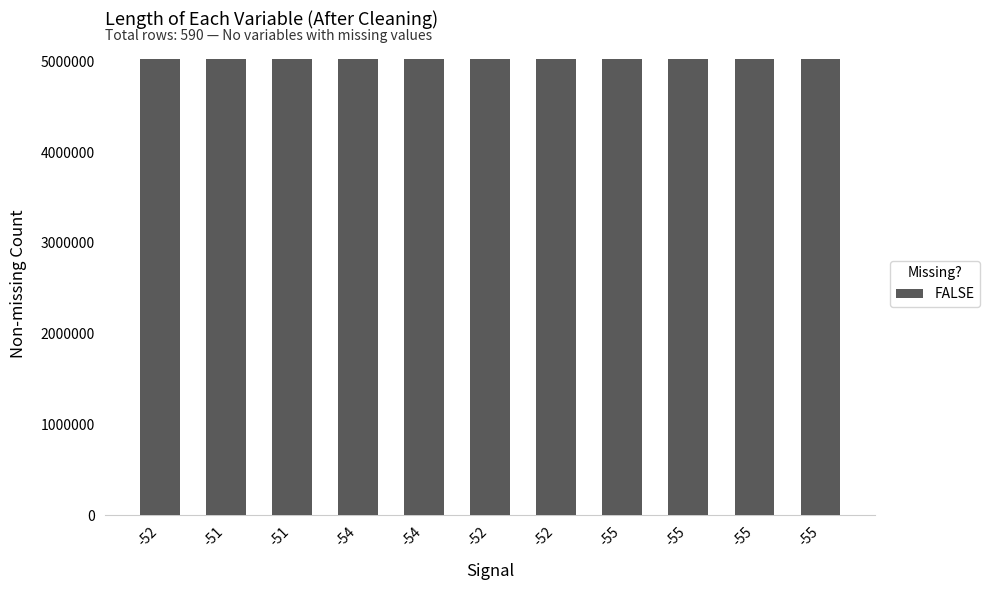

How many series are shown in this chart?

1